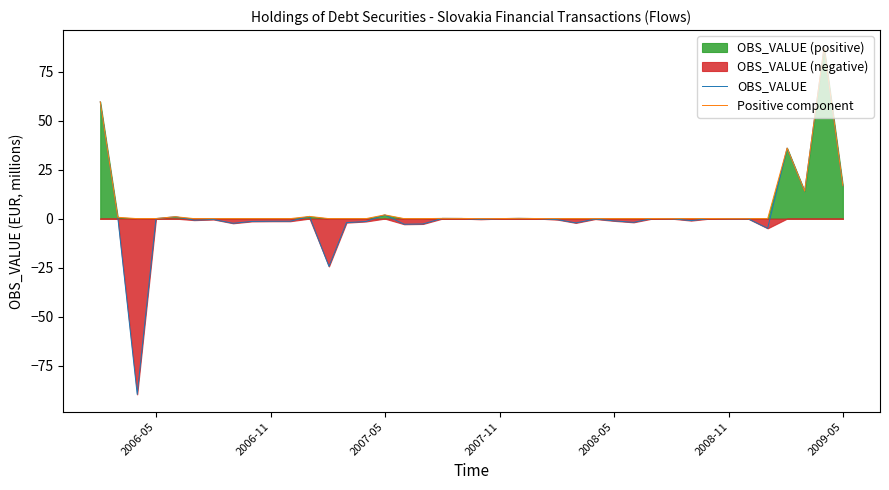

What is the lowest value of the OBS_VALUE series?

-89.7